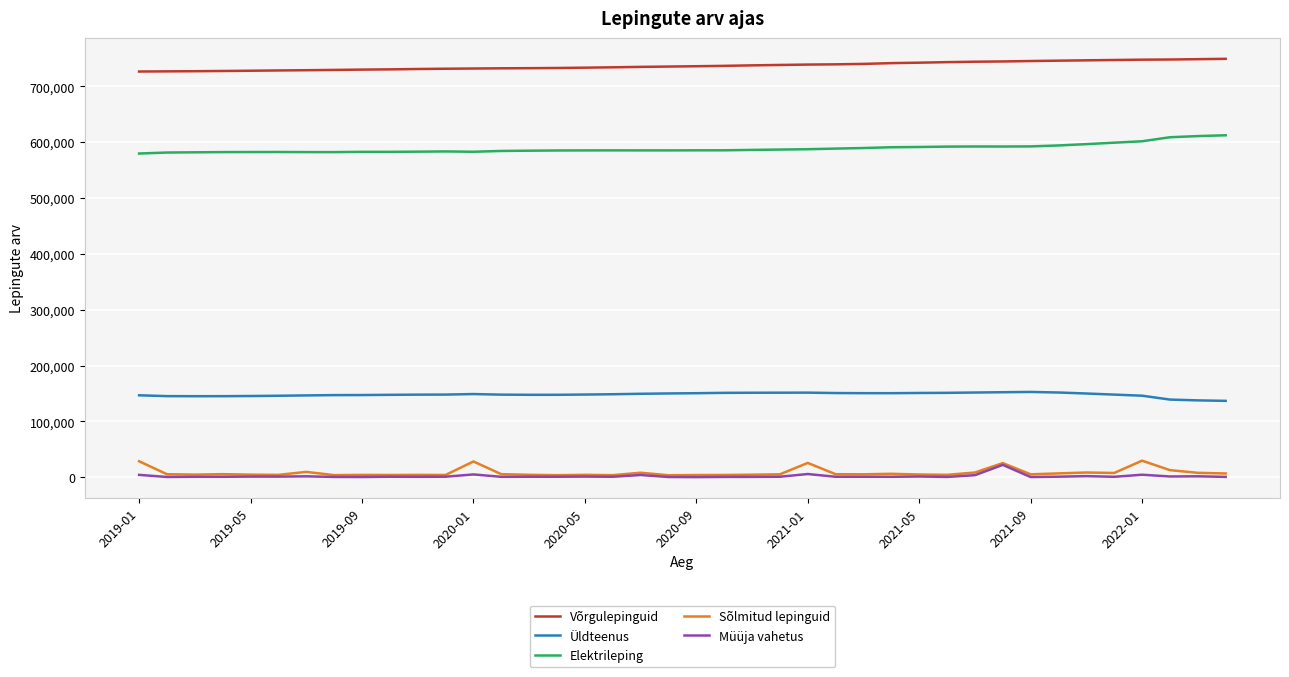

True or false: Üldteenus and Müüja vahetus cross at least once.

False